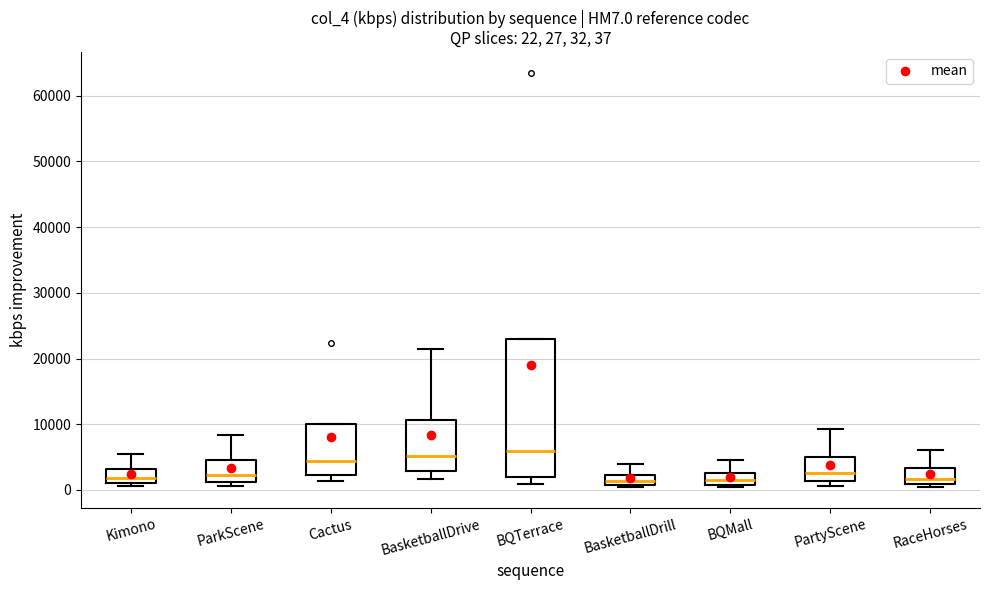

Comparing the boxes themselves (not the whiskers), which one is the tallest?

BQTerrace